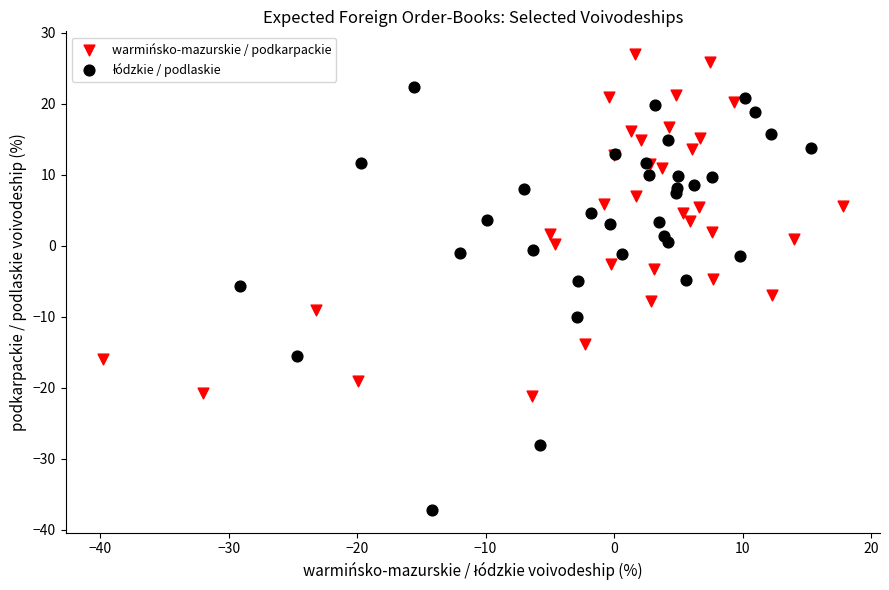

Which series contains the highest Y value?

warmińsko-mazurskie / podkarpackie